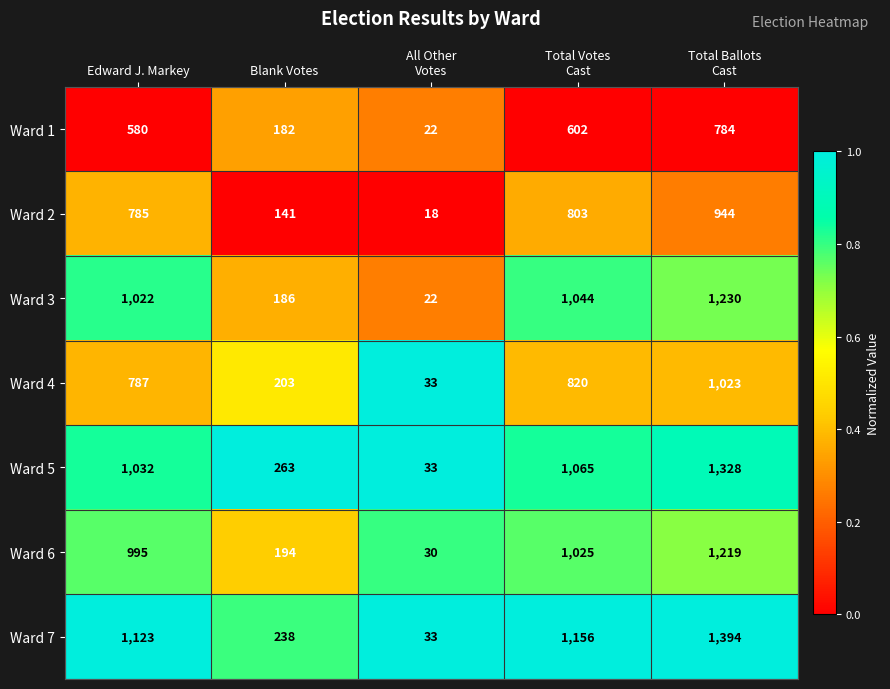

What is the sum of all Ward 5 values?

3721